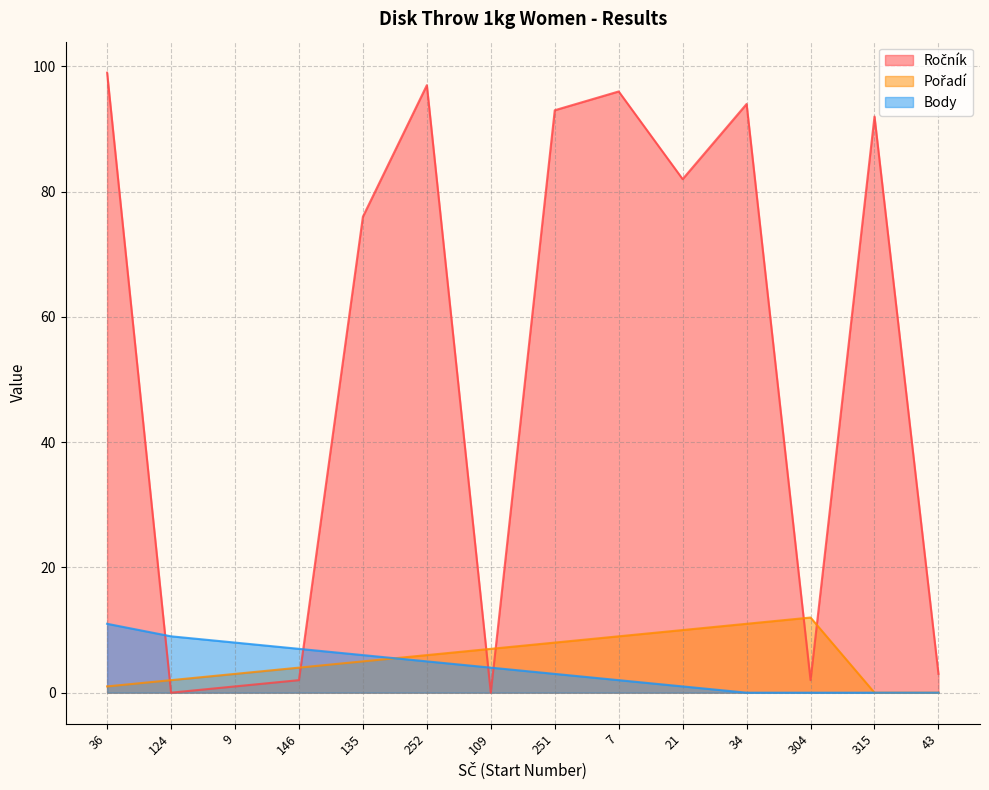

Reading right to left, list all the values displayed in this chart.

Ročník: 3	92	2	94	82	96	93	0	97	76	2	1	0	99
Pořadí: 0	0	12	11	10	9	8	7	6	5	4	3	2	1
Body: 0	0	0	0	1	2	3	4	5	6	7	8	9	11